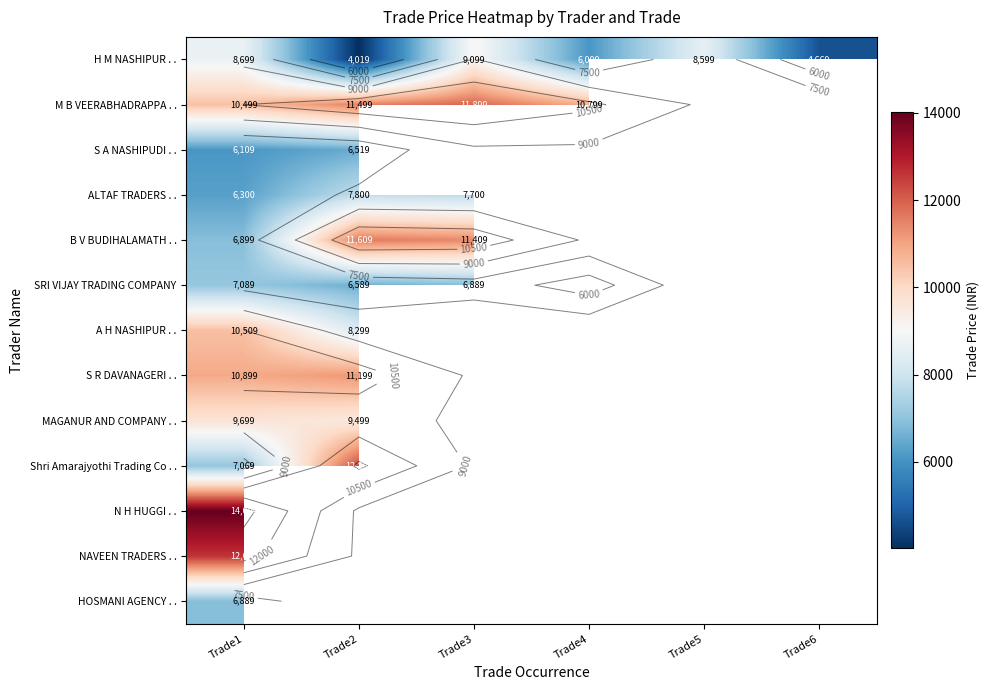

What is the maximum value shown in the chart?

14009.0